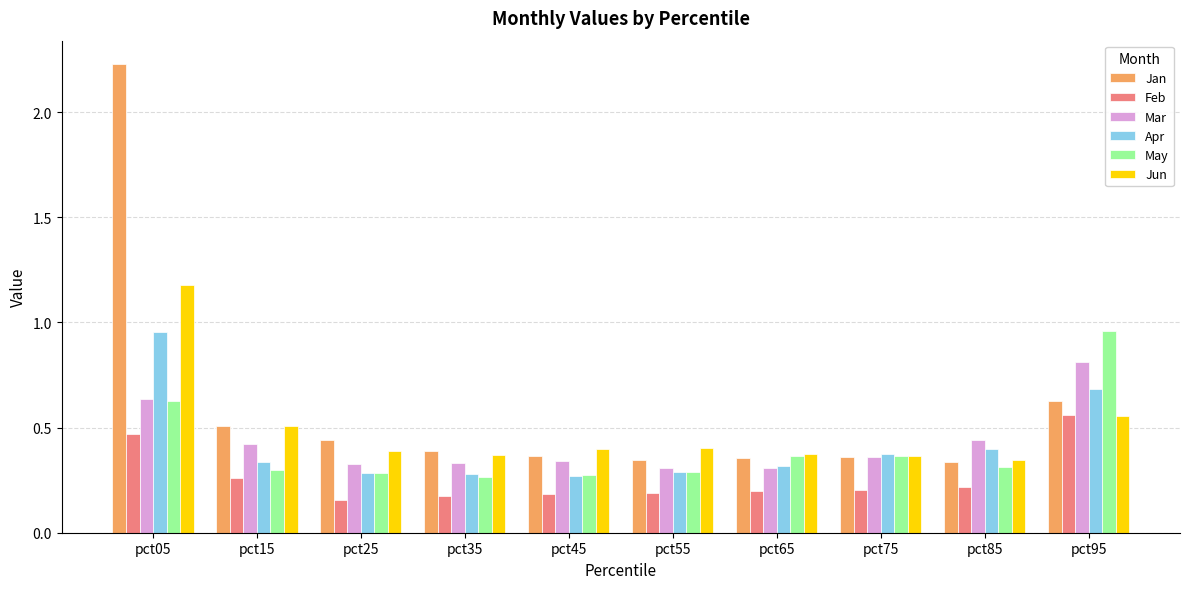

How many groups of bars are there?

10